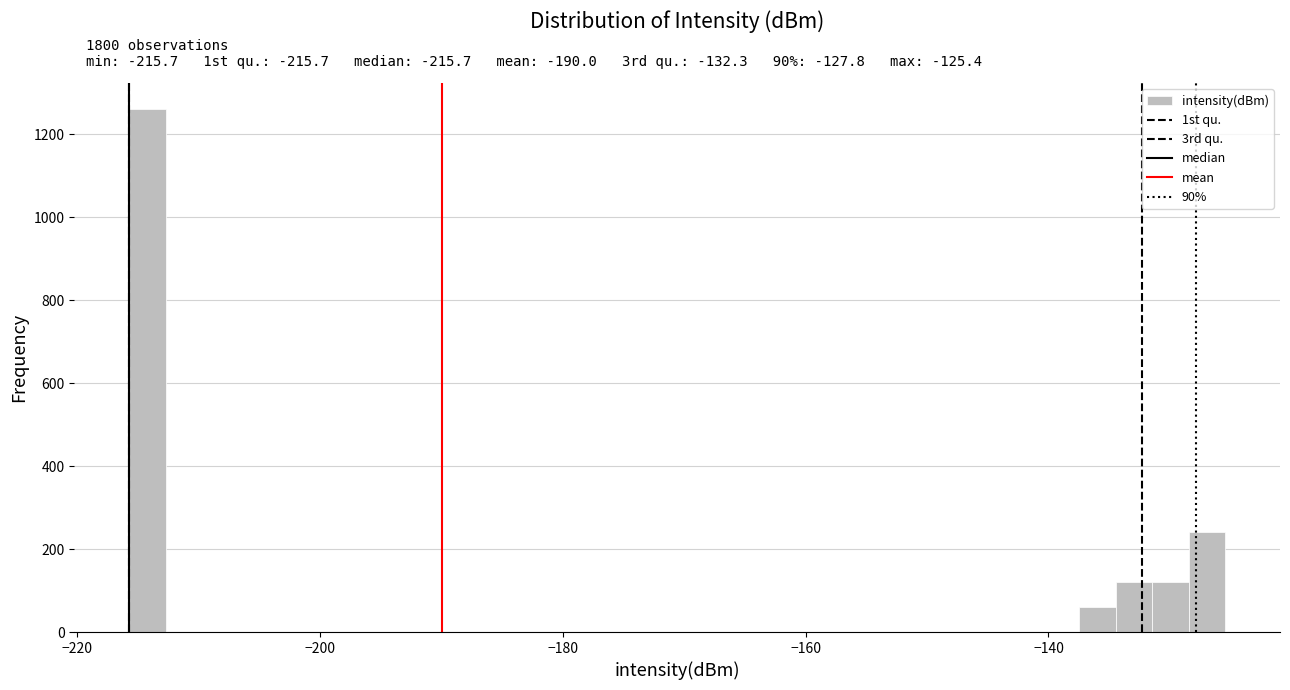

Read against the x-axis, roughly where is the centre of the tallest bar?

-214